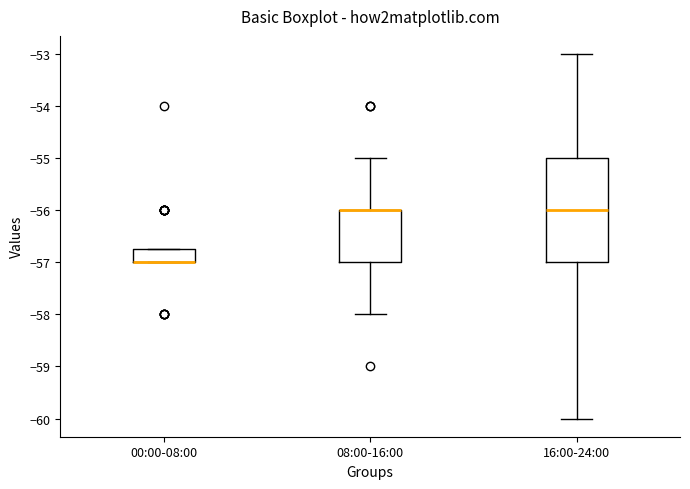

Reading left to right, read every box against the y-axis: the position of its median line, the range the box covers, and the ends of its whiskers. The values are not printed on the chart, so give them approximately, as read against the axis.

00:00-08:00: median -57.0 (drawn on the box's lower edge), box -57.0 to -56.7, whiskers -57.0 to -56.7
08:00-16:00: median -56.0 (drawn on the box's upper edge), box -57.0 to -56.0, whiskers -58.0 to -55.0
16:00-24:00: median -56.0, box -57.0 to -55.0, whiskers -60.0 to -53.0